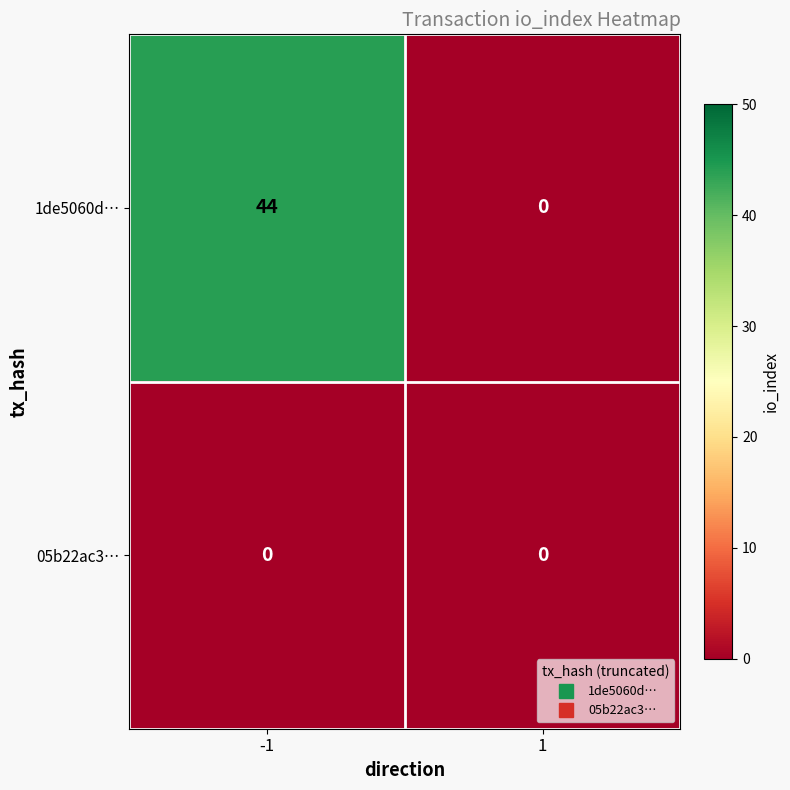

List the series in order of their overall mean, lowest first.

05b22ac3…, 1de5060d…